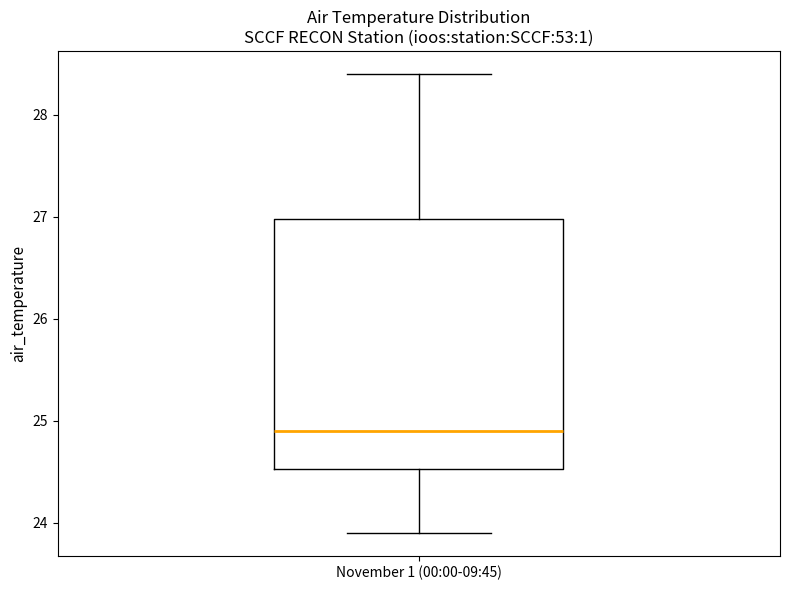

Read this box plot against the y-axis: the position of the median line, the range covered by the box, and the ends of both whiskers. The values are not printed on the chart, so give them approximately, as read against the axis.

median 24.9, box 24.5 to 27.0, whiskers 23.9 to 28.4